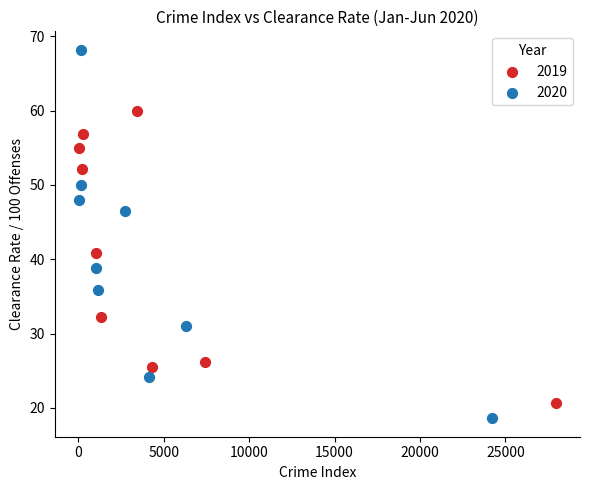

Which series contains the lowest Y value?

2020